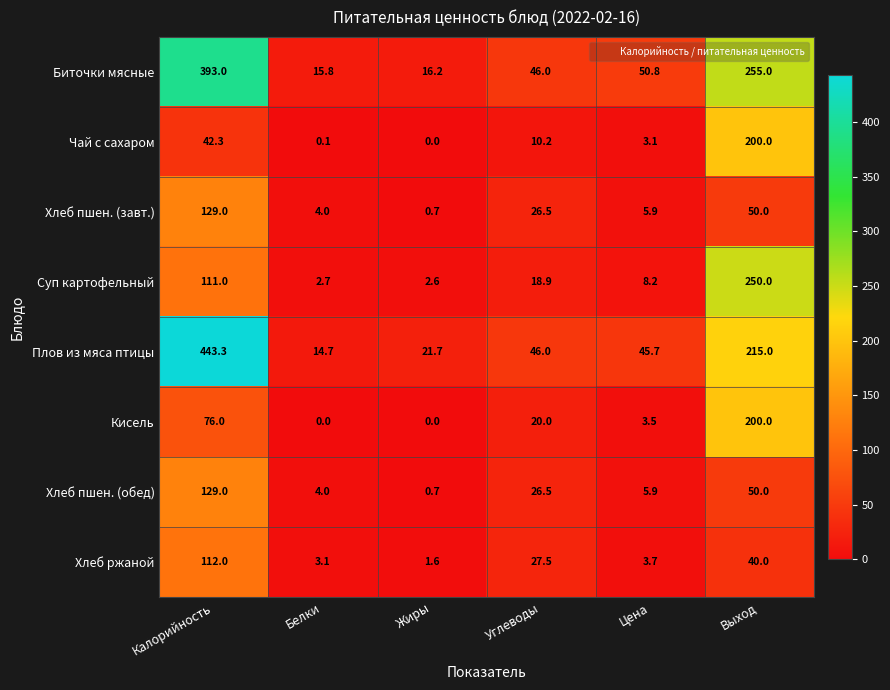

The value of Кисель at Калорийность is 76.0. True or false?

True